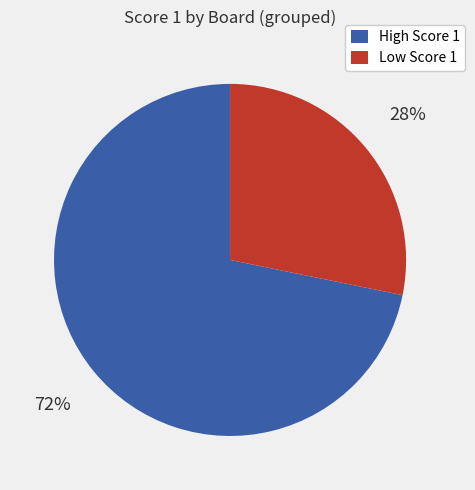

What percentage is the Low Score 1 slice, to the nearest percent?

28%